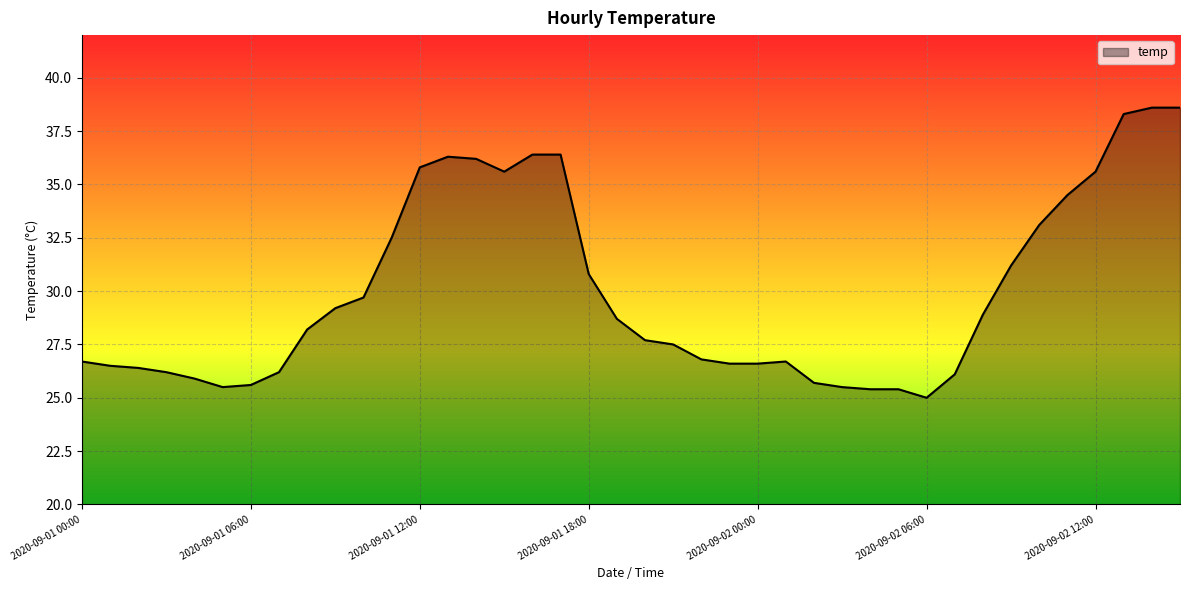

What is the difference between the maximum and minimum values?

13.6